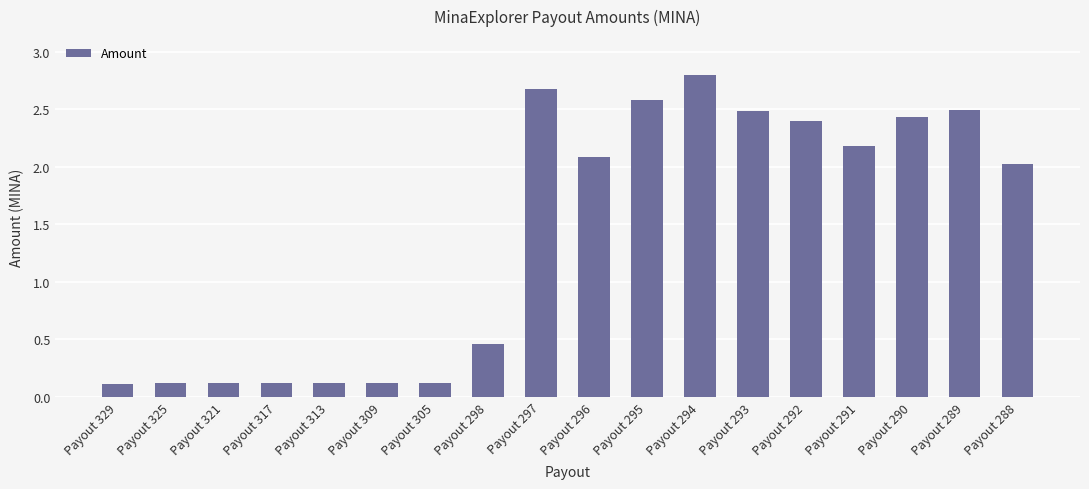

Is it true that the value at Payout 289 is 2.5?

True